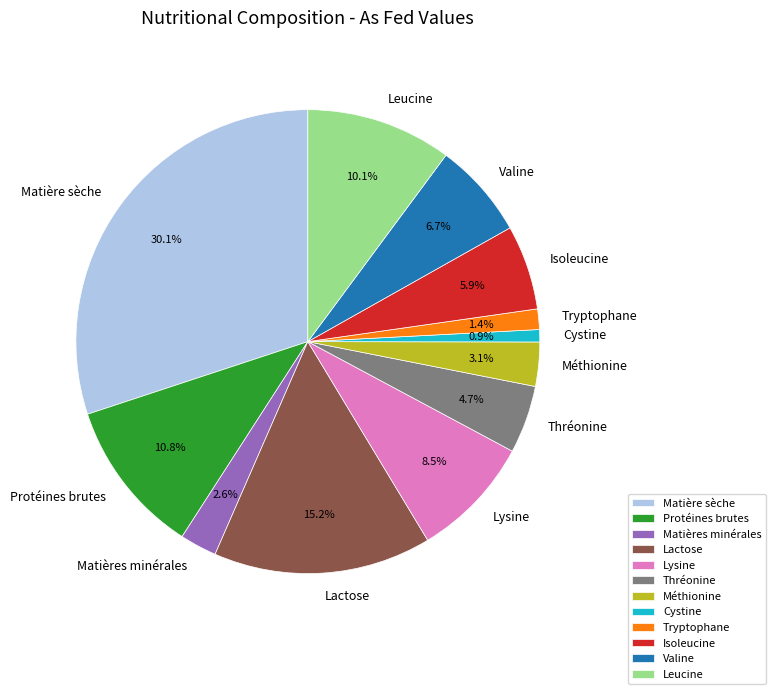

To the nearest percent, what portion does Matière sèche represent?

30%